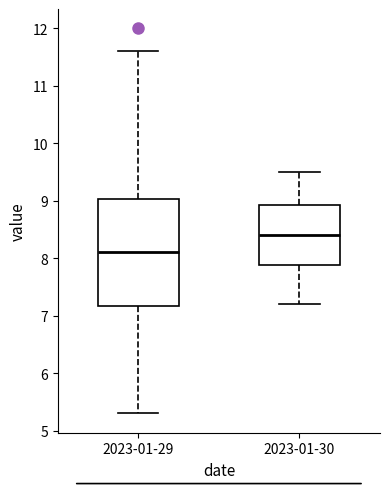

Reading left to right, read every box against the y-axis: the position of its median line, the range the box covers, and the ends of its whiskers. The values are not printed on the chart, so give them approximately, as read against the axis.

2023-01-29: median 8.1, box 7.2 to 9.0, whiskers 5.3 to 11.6
2023-01-30: median 8.4, box 7.9 to 8.9, whiskers 7.2 to 9.5